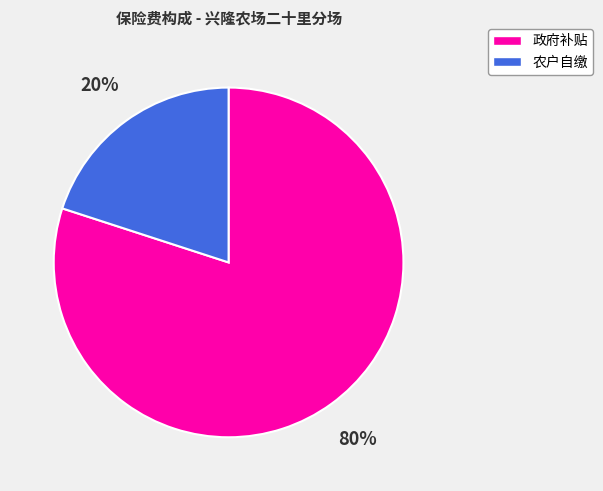

Rank the categories by value from highest to lowest.

政府补贴, 农户自缴